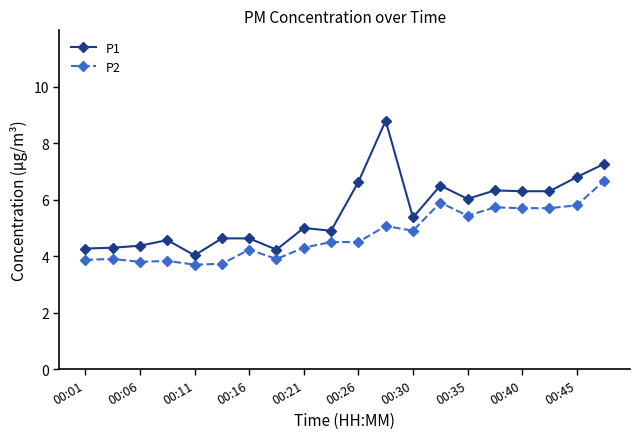

What is the value of the P1 point at the 19th from the left?

6.8